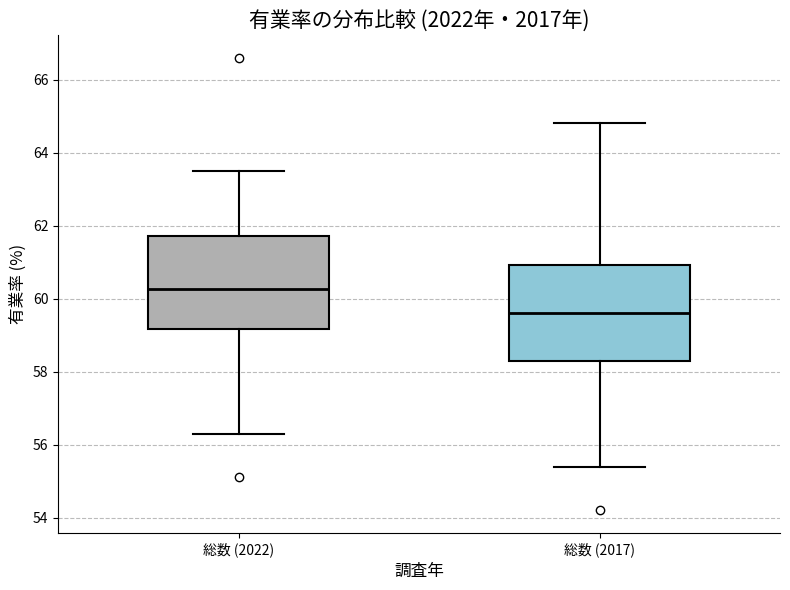

Where is the lower edge of the box for 総数 (2022) on the y-axis? The values are not printed on the chart, so give them approximately, as read against the axis.

59.2